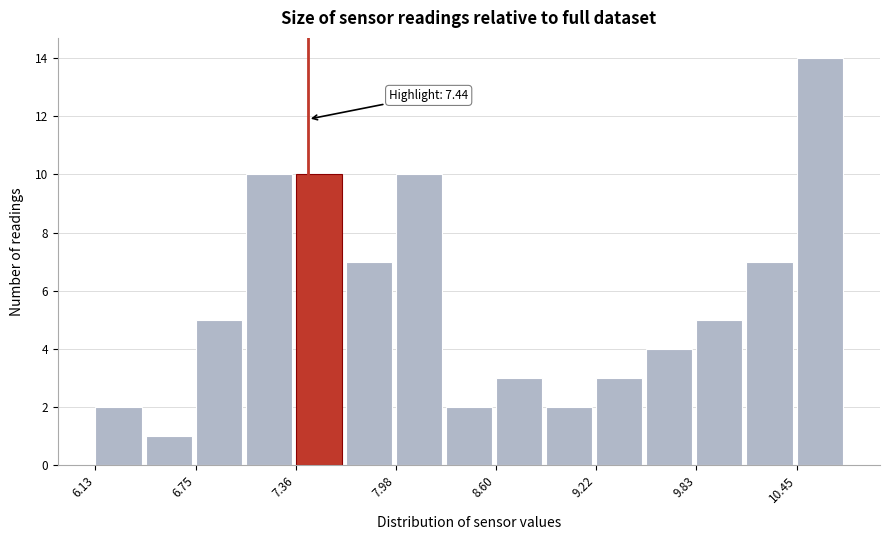

Read against the x-axis, roughly where is the centre of the tallest bar?

10.6